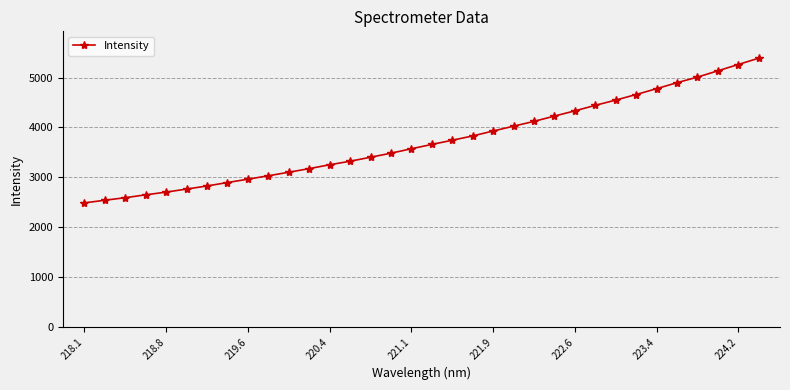

Is this an area chart (filled region under the line)?

No